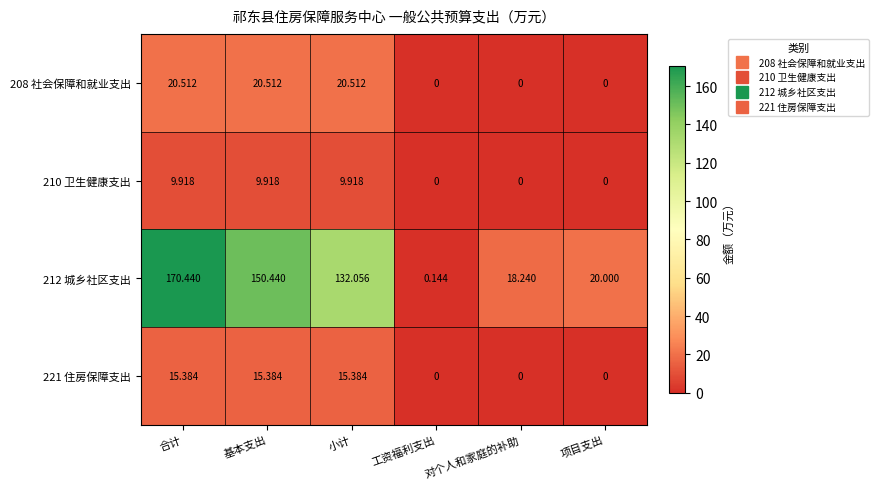

At which category is the sum across all series the highest?

合计